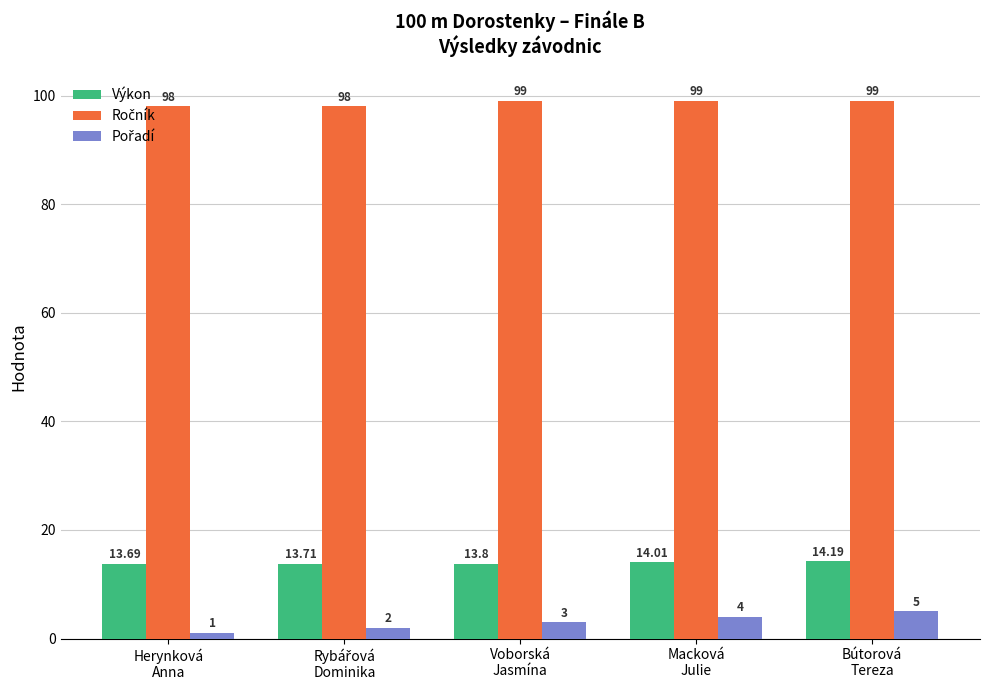

At how many categories does at least one series exceed 47?

5